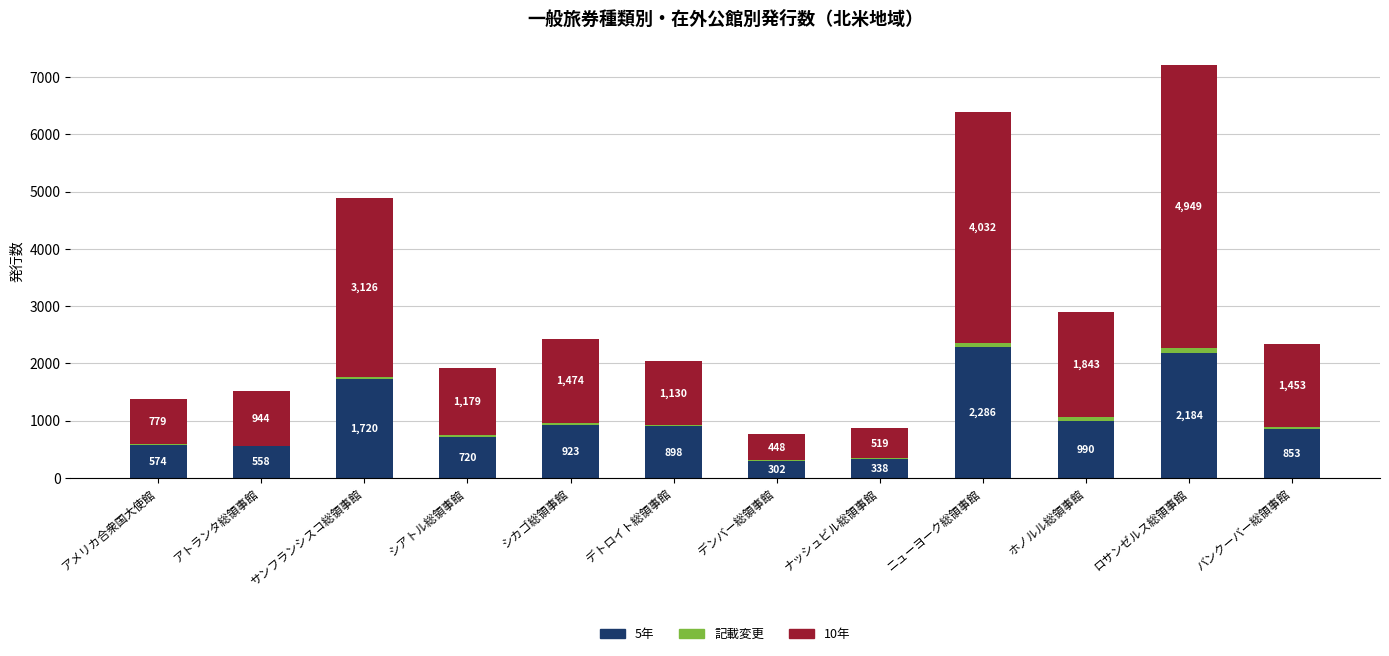

What is the sum of all 5年 values?

12346